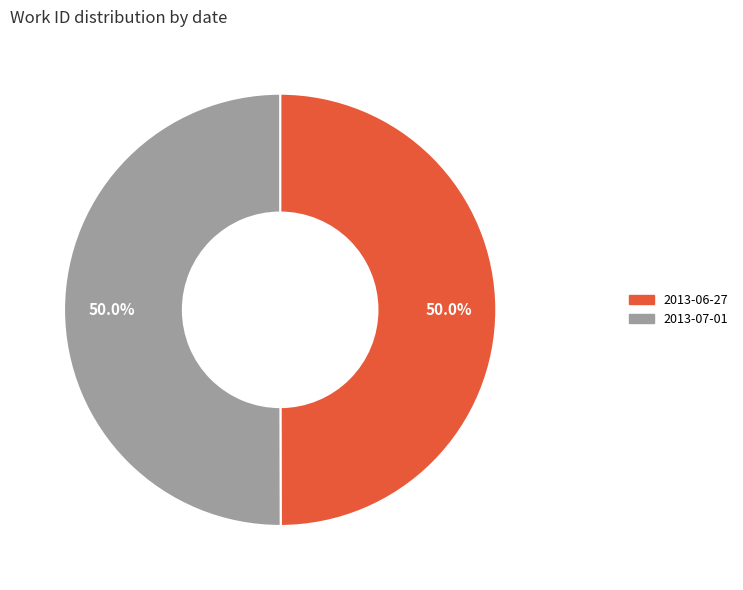

What percentage is NOT represented by 2013-07-01?

50.0%